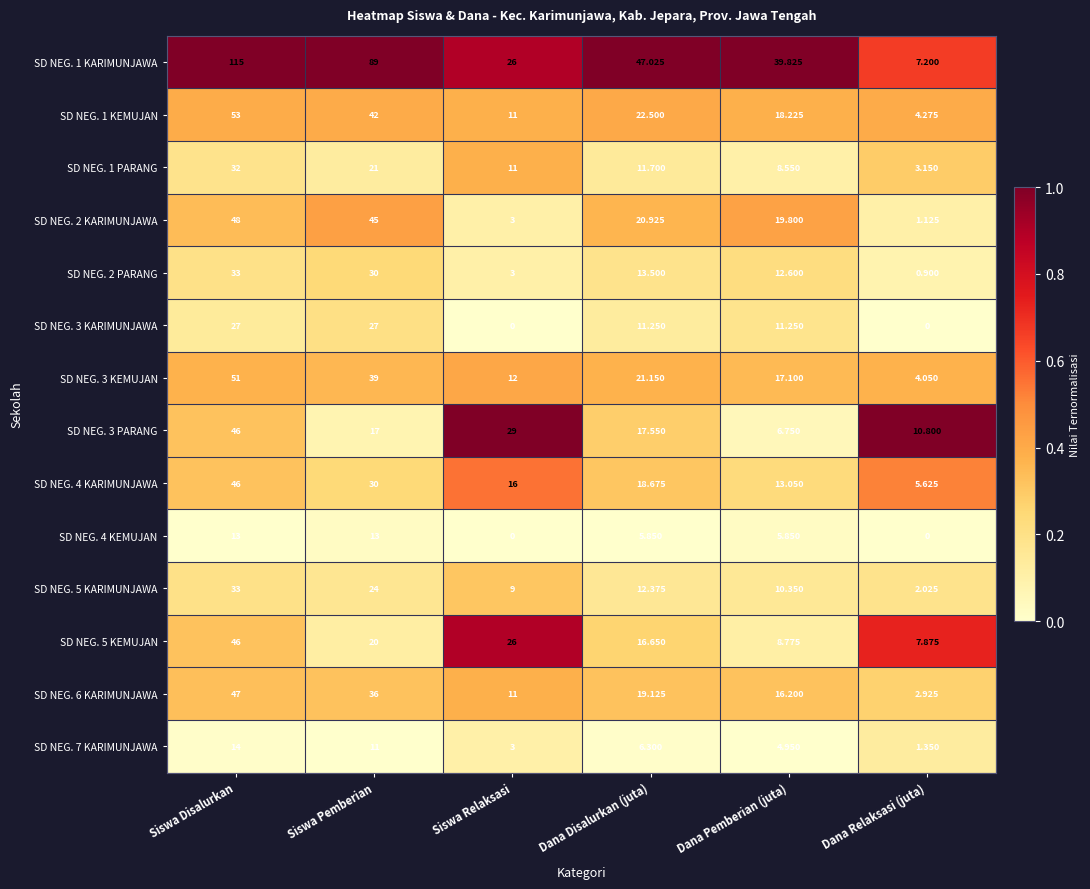

How many data points does each series have?

6